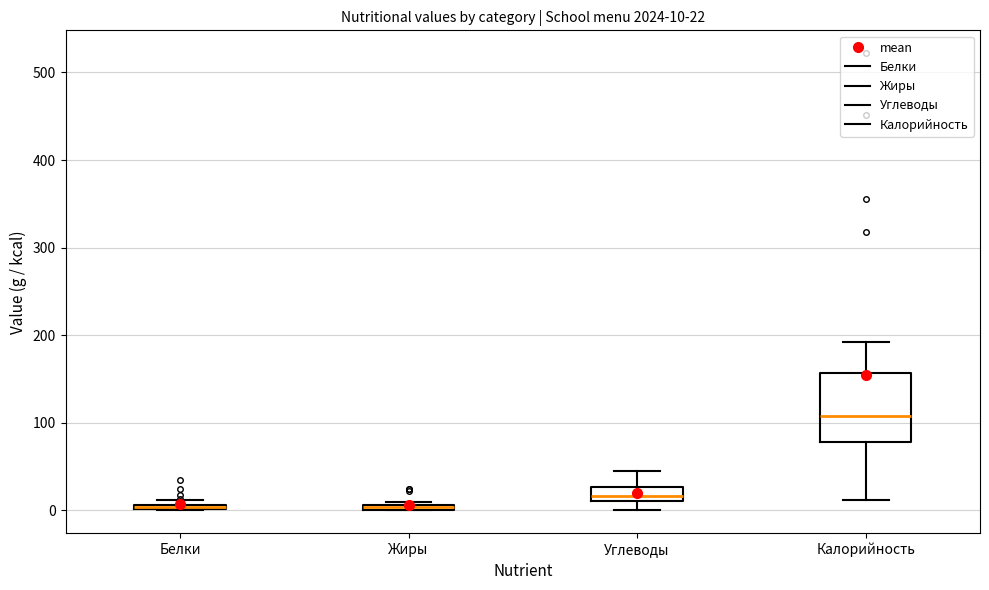

Which box is the tallest, from its lower edge to its upper edge?

Калорийность